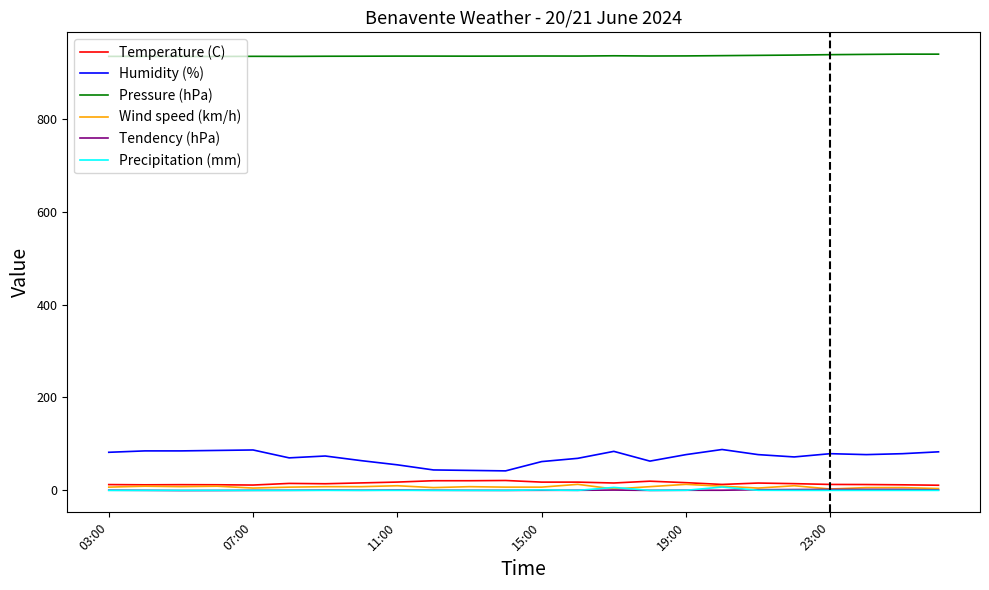

What is the highest value of the Humidity (%) series?

88.0